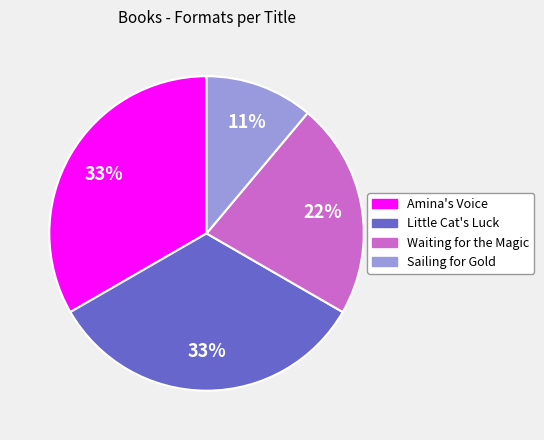

Combined, do Waiting for the Magic and Amina's Voice account for over 50%?

Yes